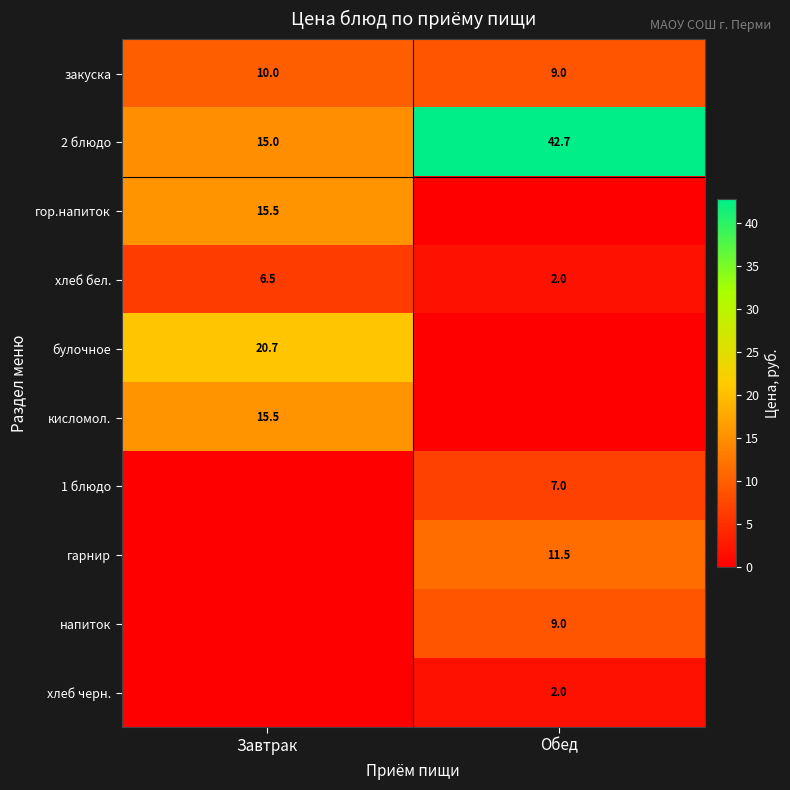

Which has a higher value, Обед or Завтрак?

Завтрак